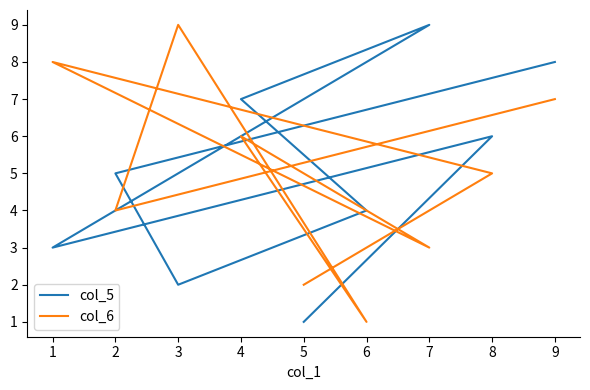

Is the value of col_5 at 6 greater than the value of col_6 at 4?

No